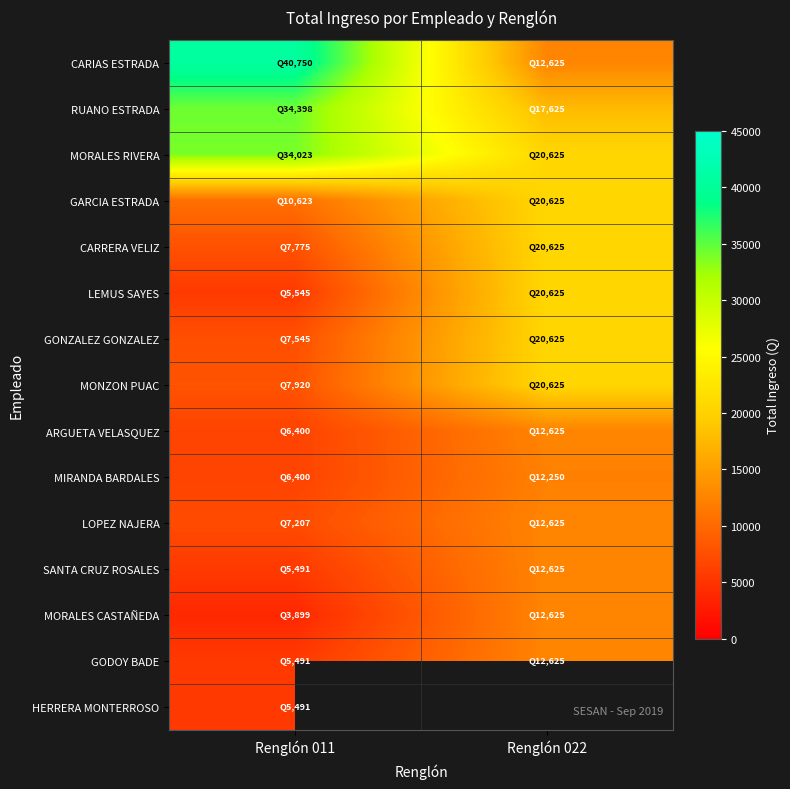

List the series in order of their peak value, lowest first.

HERRERA MONTERROSO, MIRANDA BARDALES, ARGUETA VELASQUEZ, LOPEZ NAJERA, SANTA CRUZ ROSALES, MORALES CASTAÑEDA, GODOY BADE, GARCIA ESTRADA, CARRERA VELIZ, LEMUS SAYES, GONZALEZ GONZALEZ, MONZON PUAC, MORALES RIVERA, RUANO ESTRADA, CARIAS ESTRADA